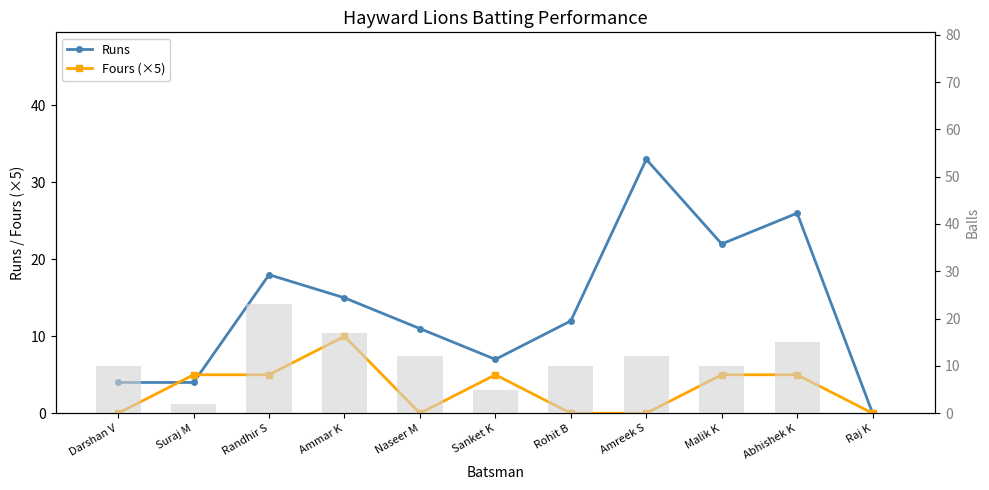

How many series are shown in this chart?

2